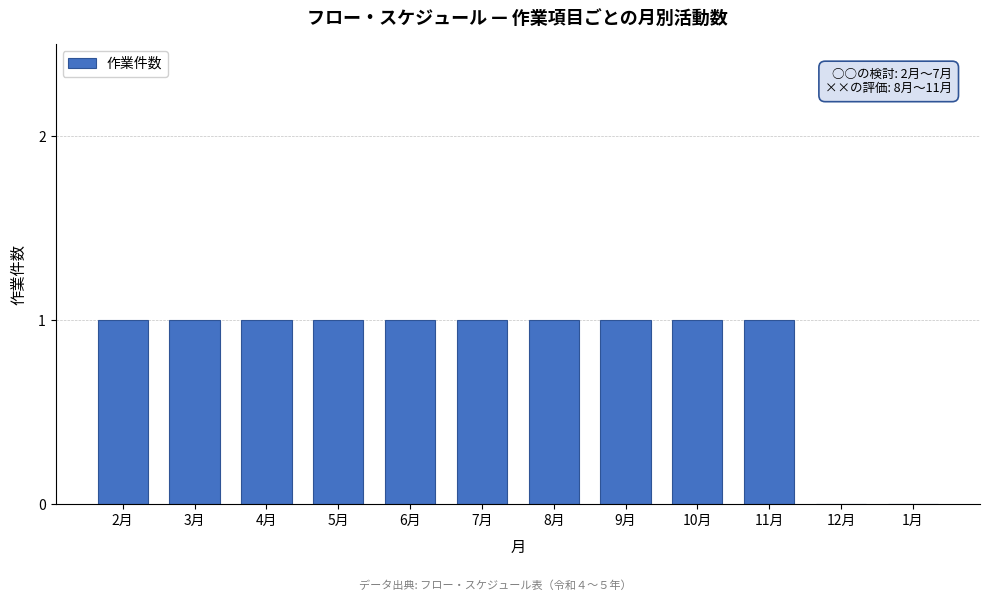

Reading left to right, transcribe all the data shown in this chart.

2月=1	3月=1	4月=1	5月=1	6月=1	7月=1	8月=1	9月=1	10月=1	11月=1	12月=0	1月=0